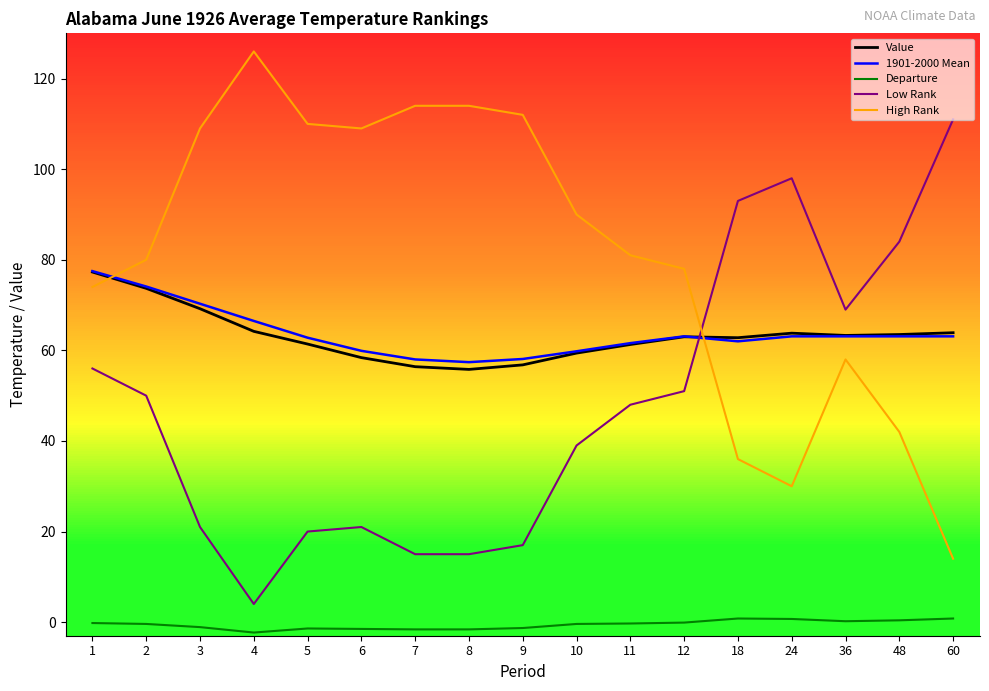

Does the chart display data point markers on the line(s)?

No